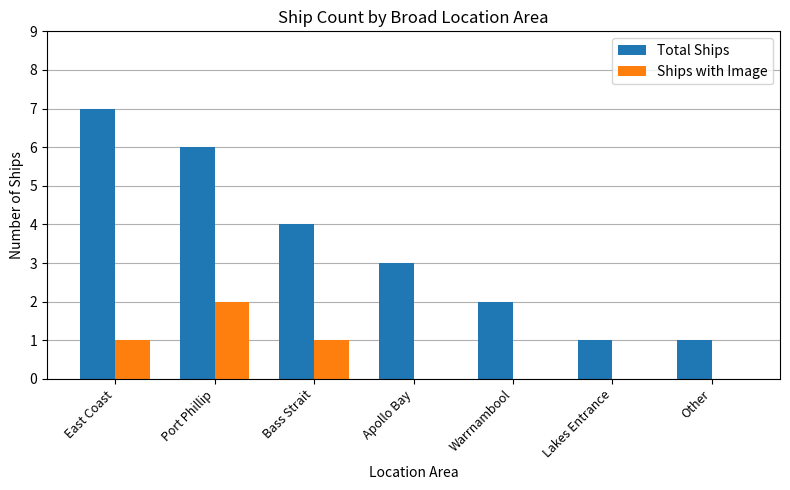

True or false: Ships with Image has a value of 1 at Bass Strait.

True